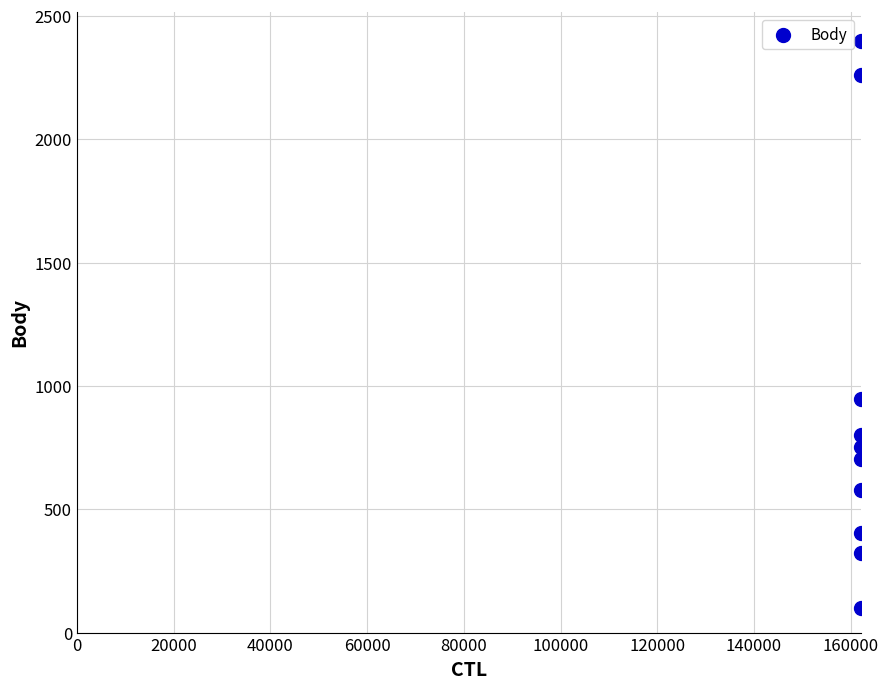

What is the average Y value?

927